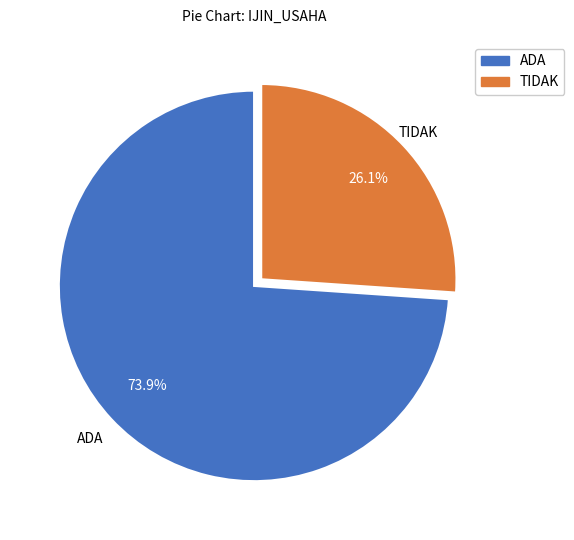

Which slice is the largest?

ADA